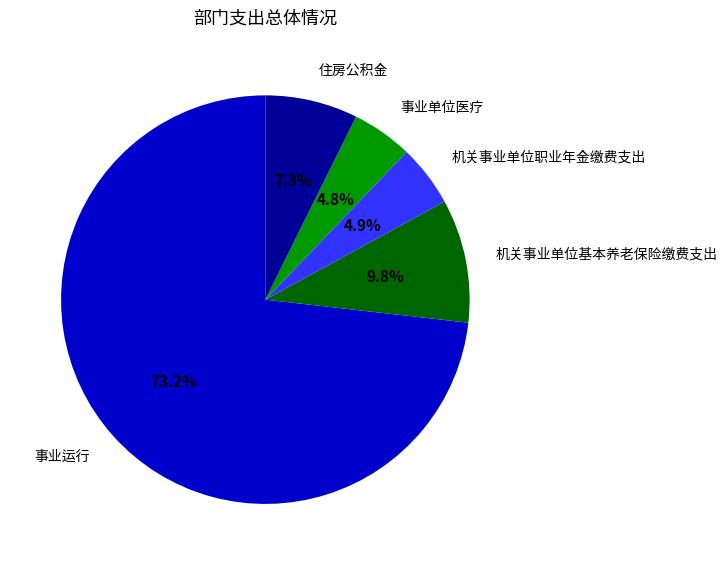

The 机关事业单位职业年金缴费支出 slice represents 5% of the pie. True or false?

True